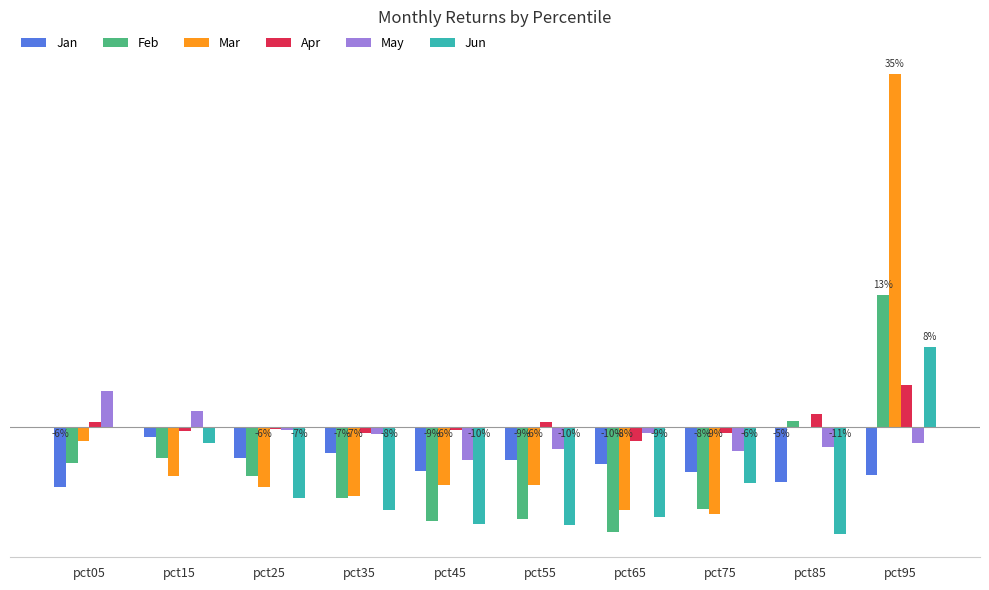

Are the bars grouped side by side (vs. stacked)?

Yes